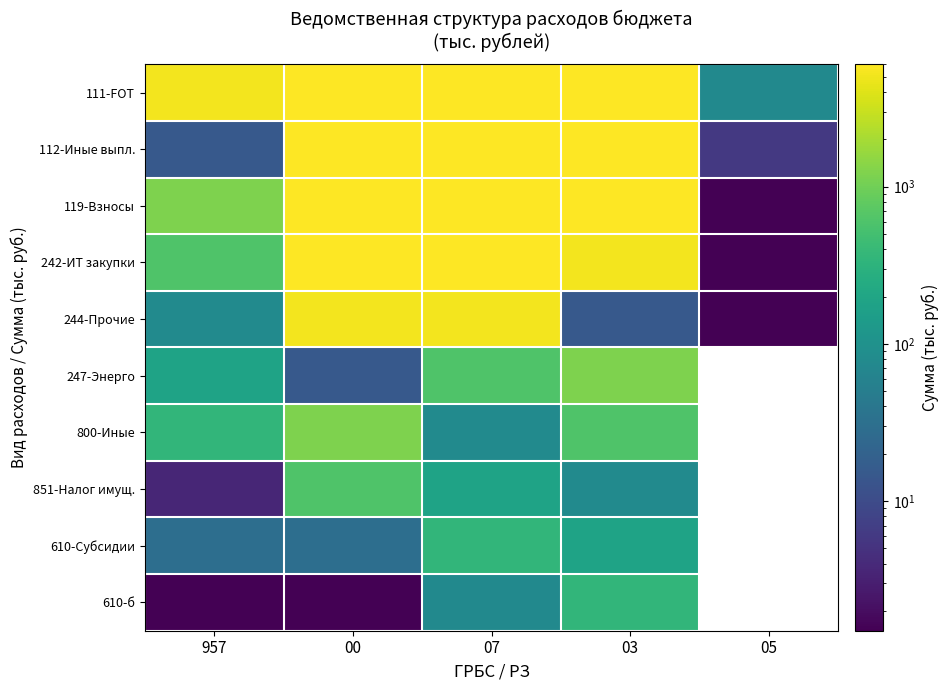

The 800-Иные series shows 610.9 at 03. True or false?

True